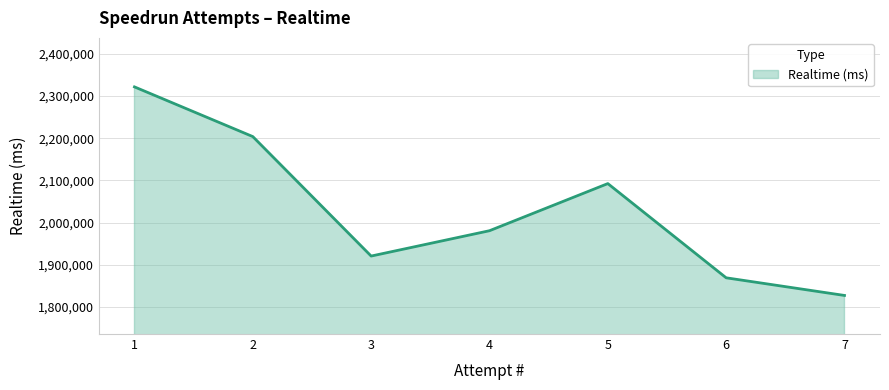

True or false: the data shows 760952 at 6.

False